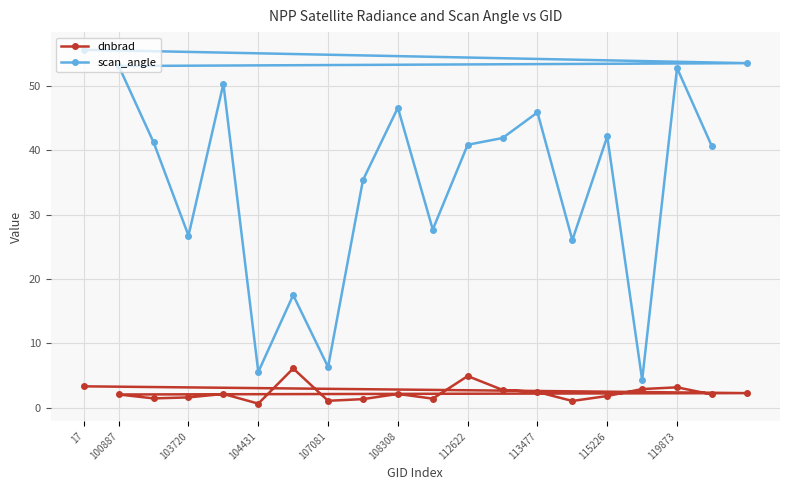

The scan_angle series shows 6.4 at 107081. True or false?

True